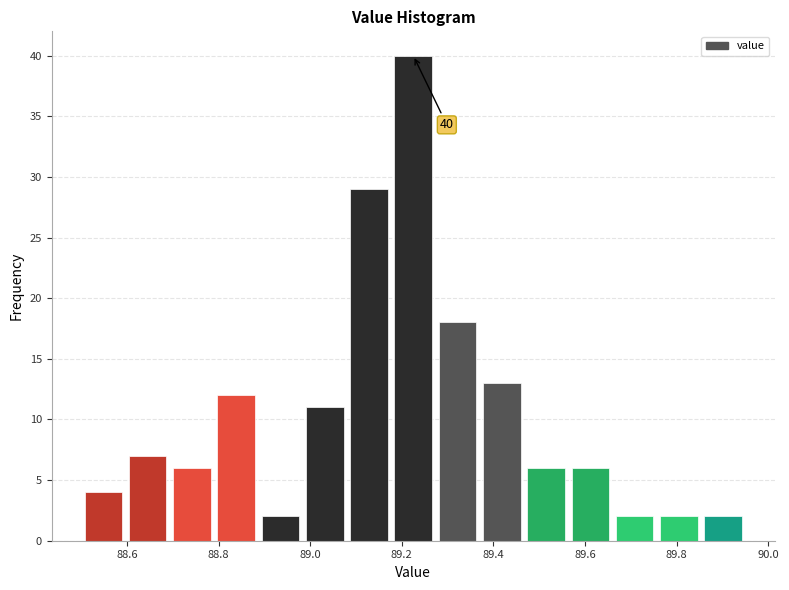

Which range on the x-axis has the tallest bar?

89.18 to 89.28